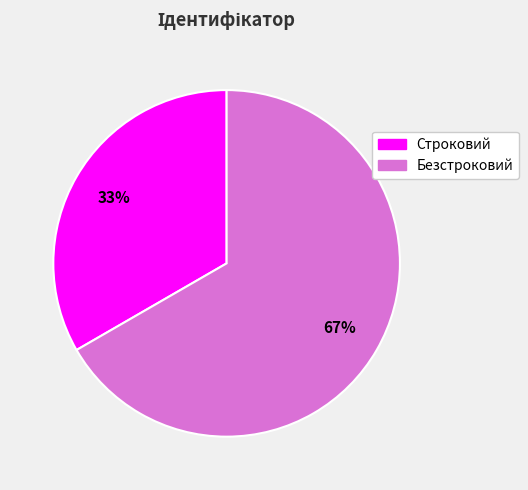

Which category has the smallest portion of the pie?

Строковий